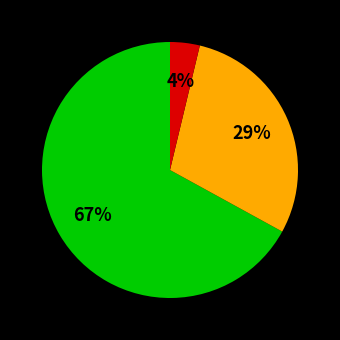

Does any single category account for the majority?

Yes